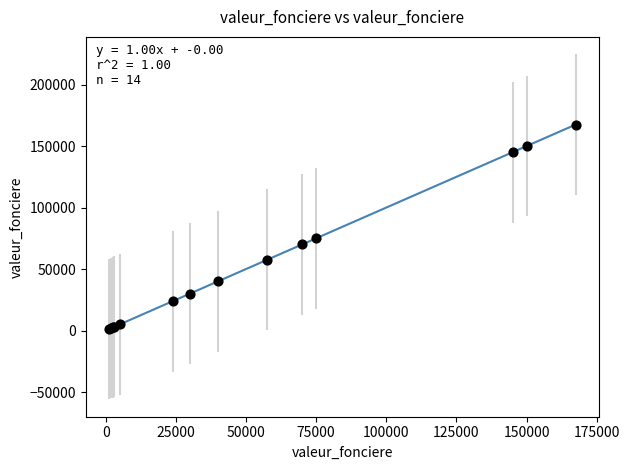

What Y value in the scatter plot is closest to 84350?

75000.0